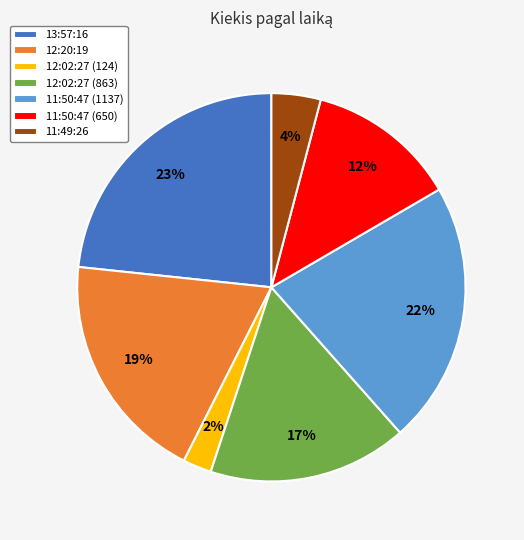

Which has a higher value, 11:50:47 (650) or 12:02:27 (863)?

12:02:27 (863)